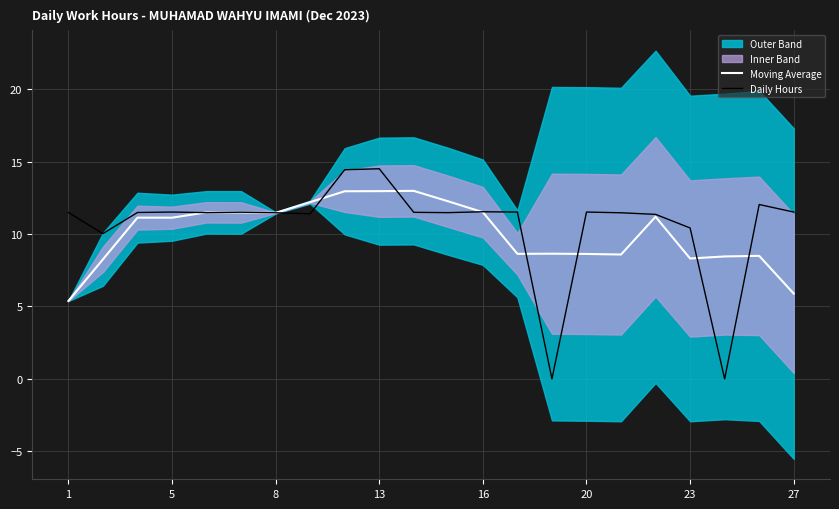

The Daily Hours series shows 16.8 at 16. True or false?

False